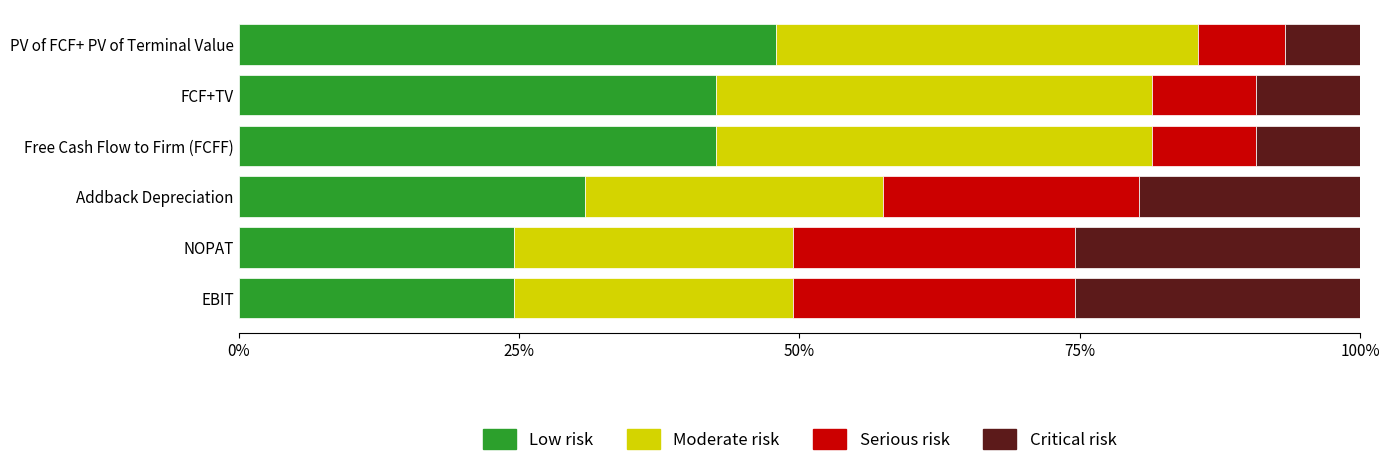

Is it true that Low risk equals 47.9 at PV of FCF+ PV of Terminal Value?

True